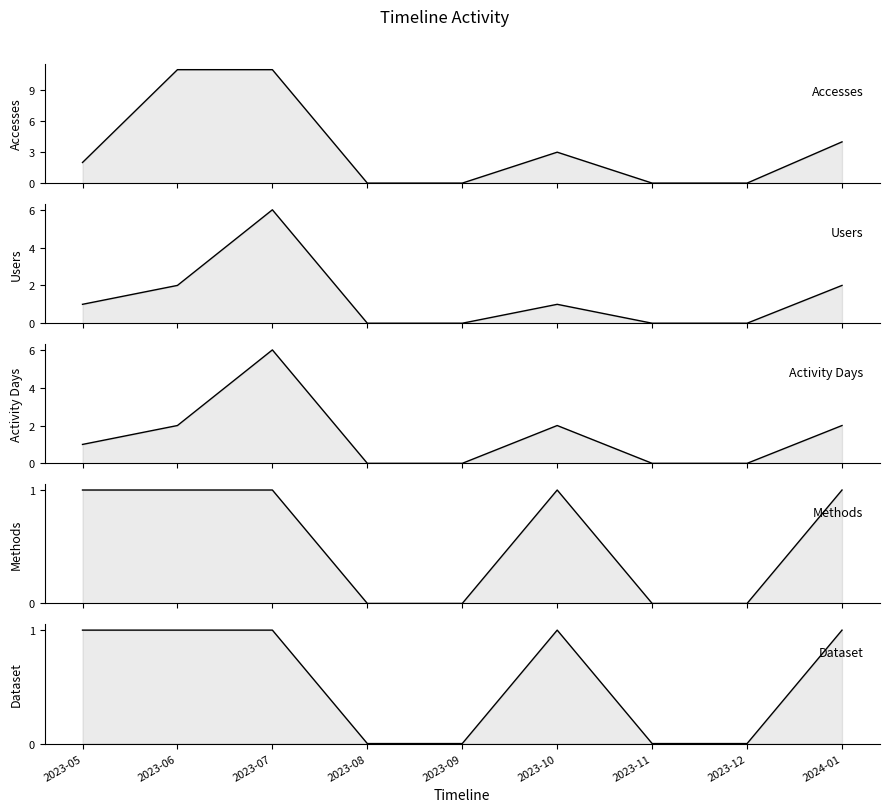

At which label does Accesses reach its minimum?

2023-08